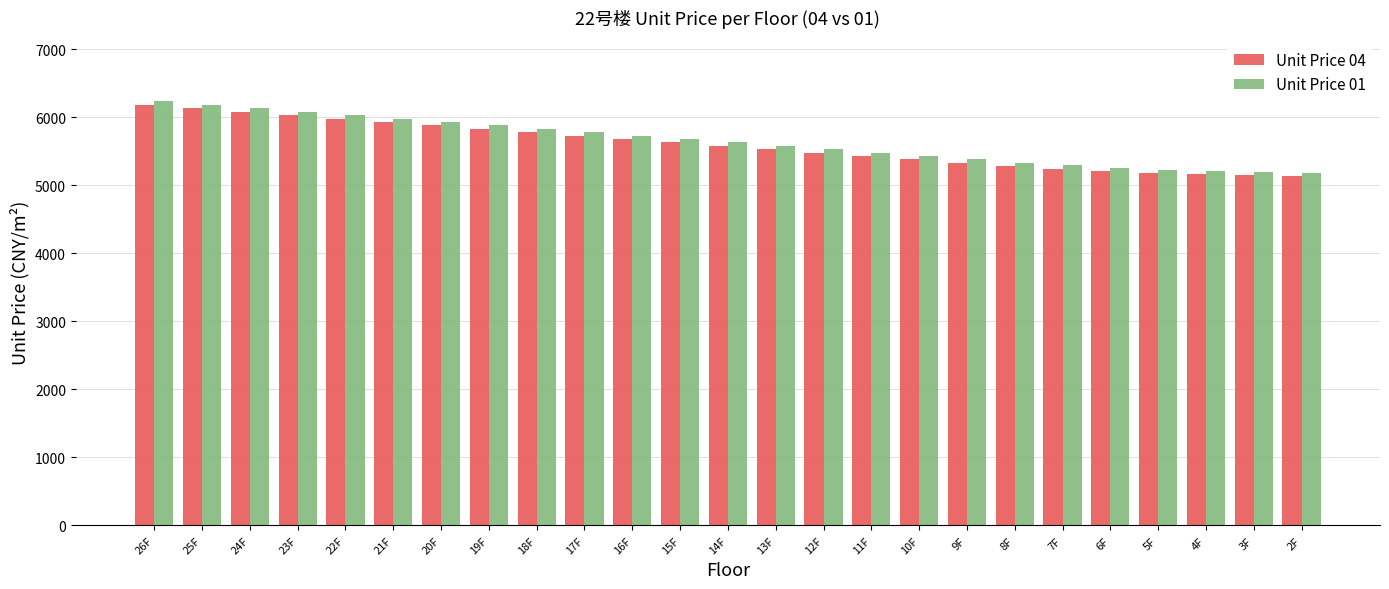

What is the difference between the highest and lowest values at 3F?

50